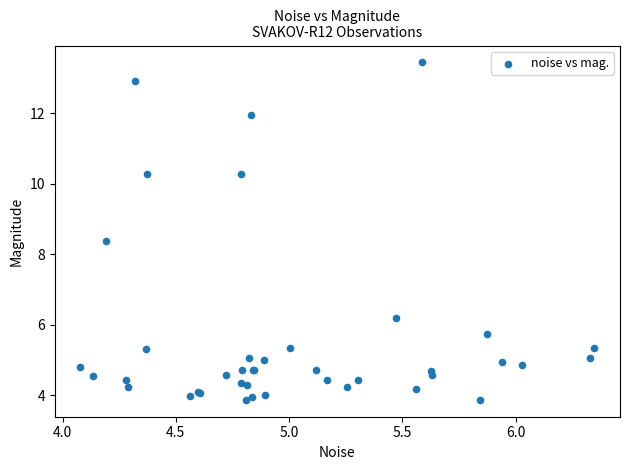

What Y value in the scatter plot is closest to 8?

8.4